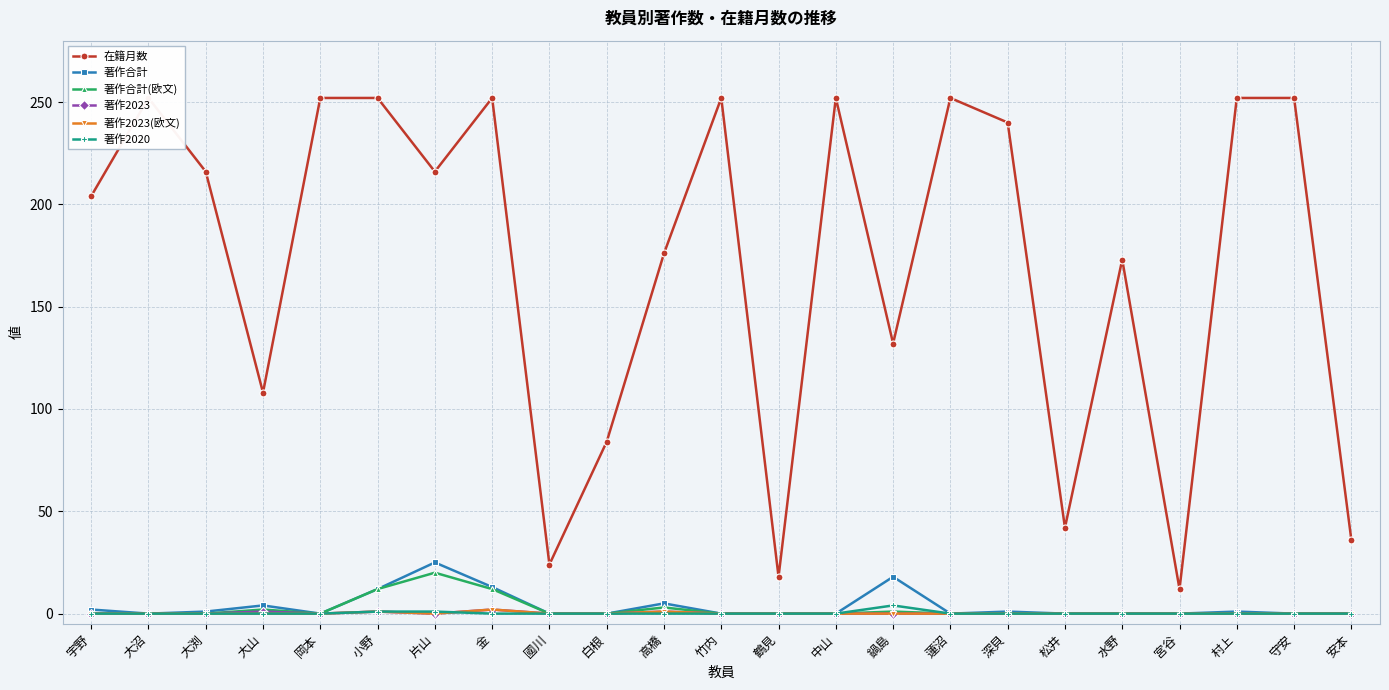

What value does the 著作合計(欧文) series have at 金, to the nearest 10?

10